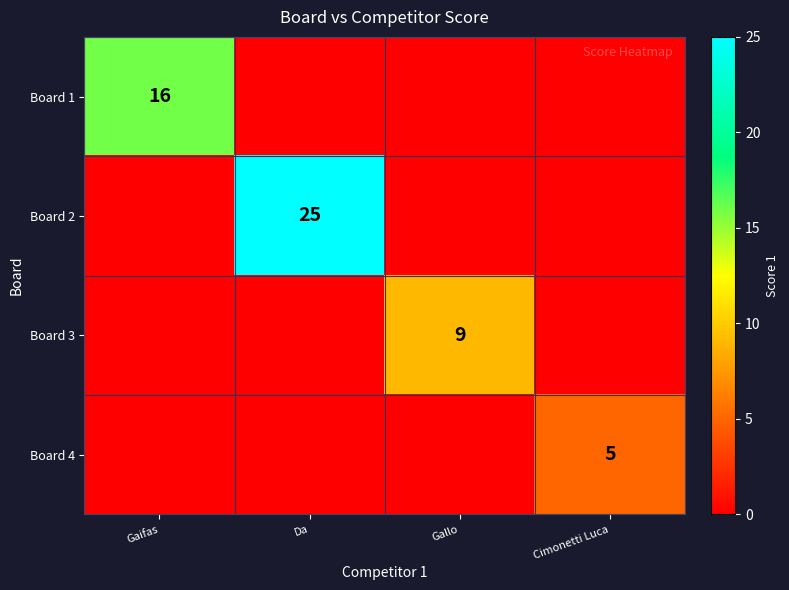

What is the difference between the maximum and minimum values in the Board 2 series?

25